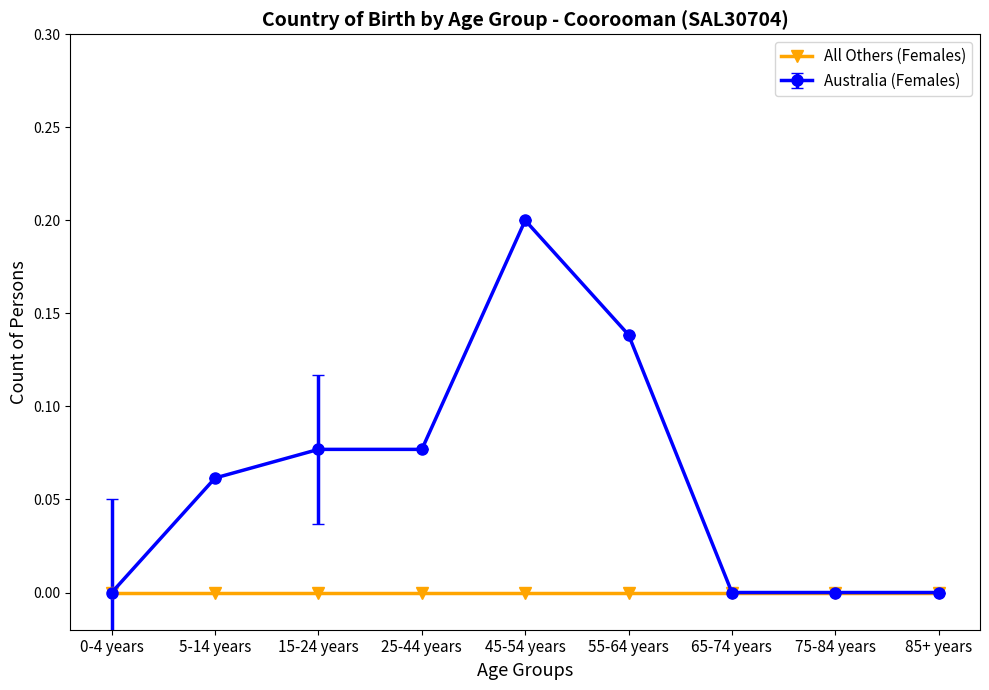

At 15-24 years, list the series in order from largest to smallest.

Australia (Females), All Others (Females)